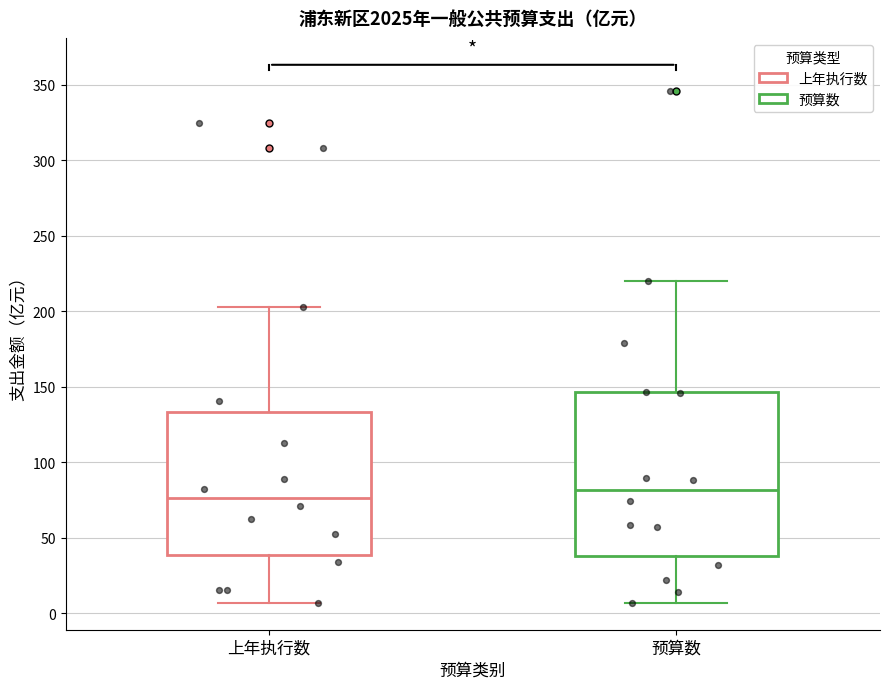

Where does the lower whisker of the box for 上年执行数 end on the y-axis? The values are not printed on the chart, so give them approximately, as read against the axis.

5